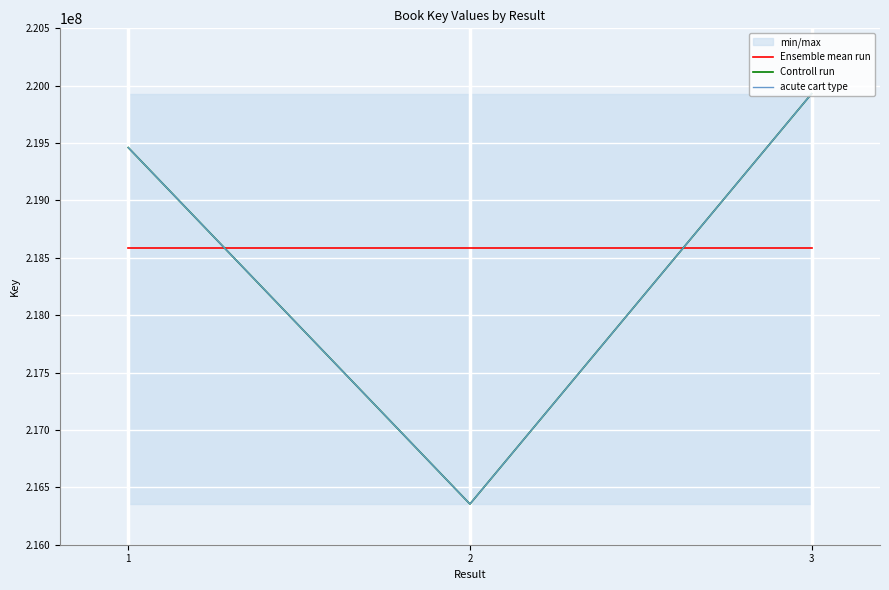

What is the difference between the acute cart type values at 2 and 1?

3106332.0